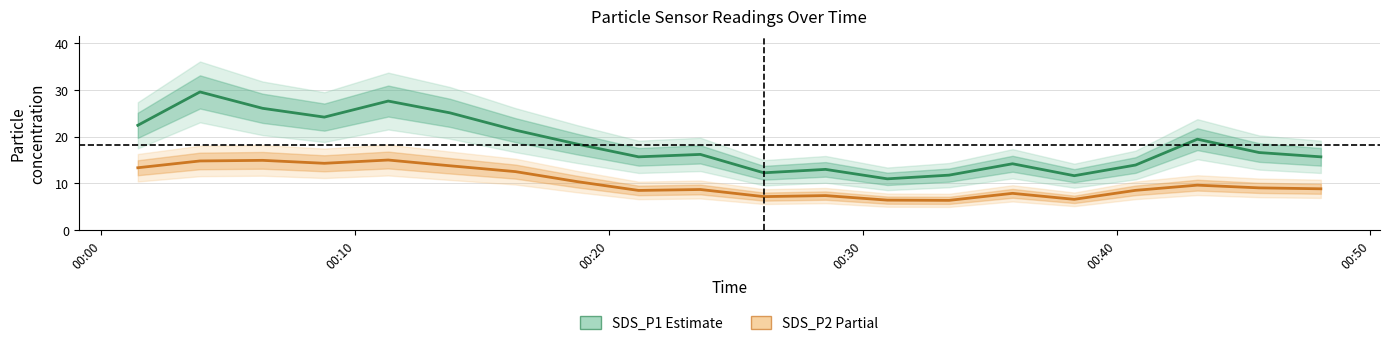

How many distinct data groups are displayed?

2